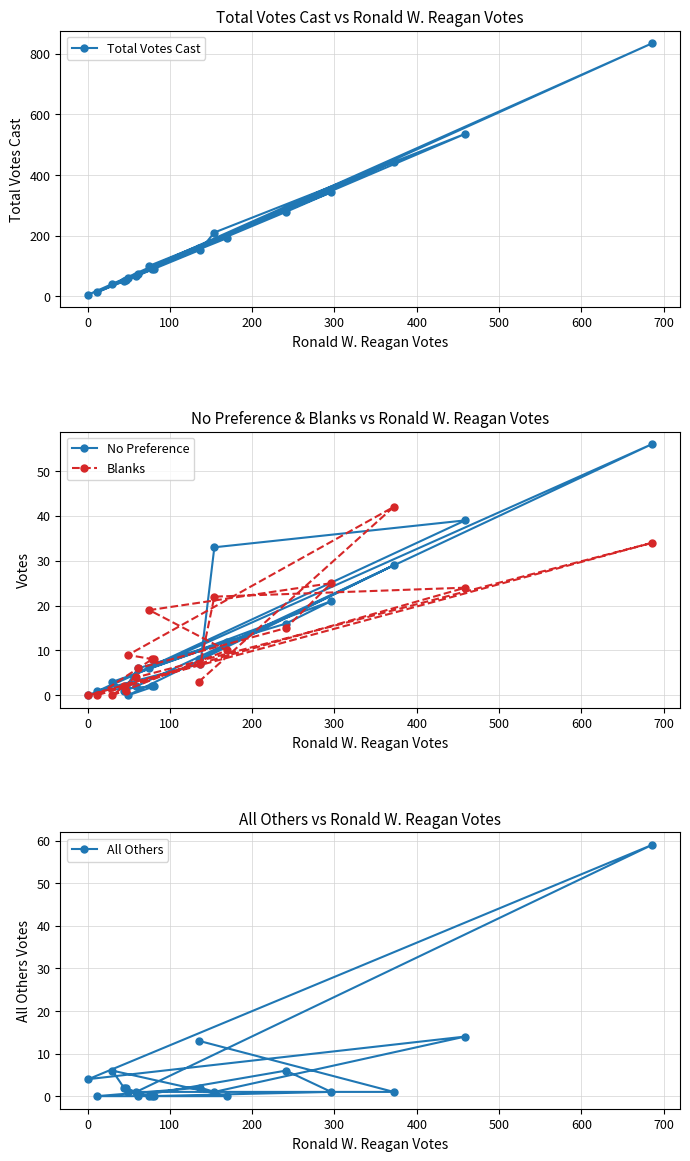

What is the highest value of the No Preference series?

56